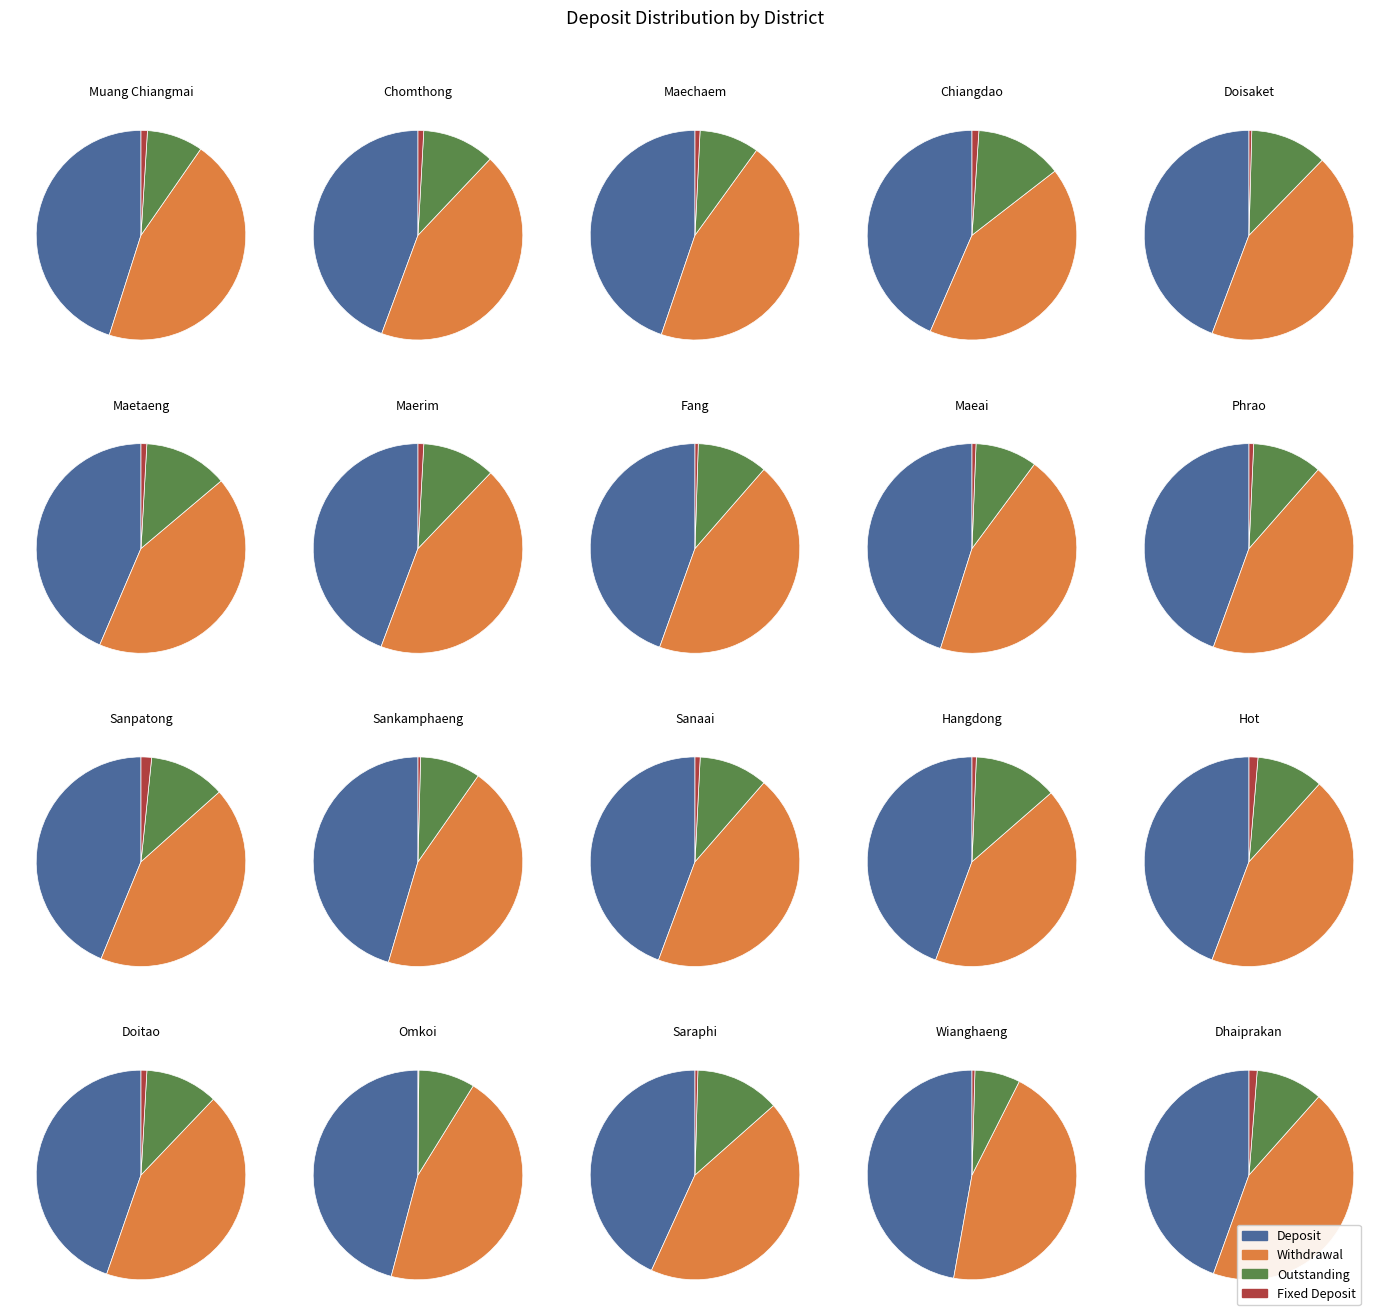

The Maechaem slice represents 1% of the pie. True or false?

True